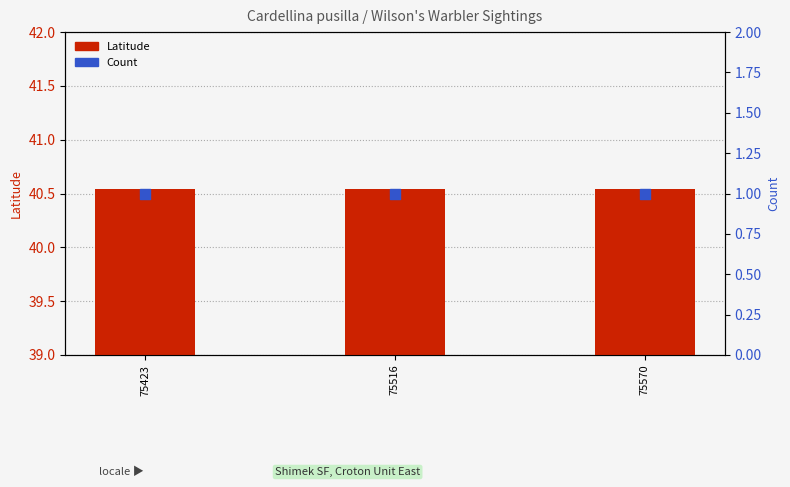

What are all the series names shown in the legend?

Latitude, Count